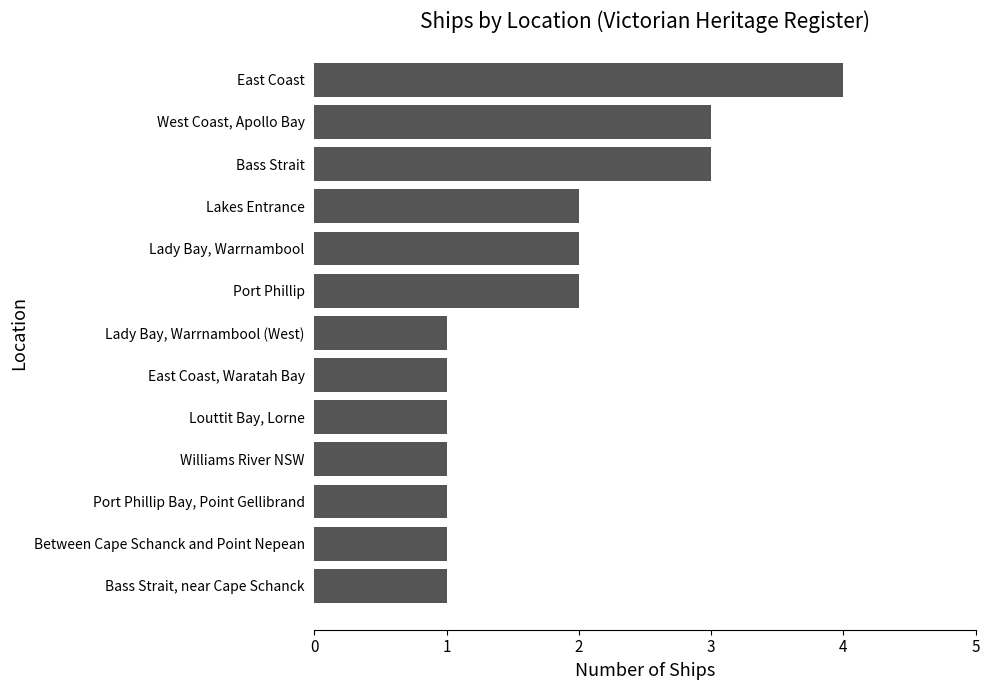

Reading top to bottom, extract all data points from this chart.

East Coast=4	West Coast, Apollo Bay=3	Bass Strait=3	Lakes Entrance=2	Lady Bay, Warrnambool=2	Port Phillip=2	Lady Bay, Warrnambool (West)=1	East Coast, Waratah Bay=1	Louttit Bay, Lorne=1	Williams River NSW=1	Port Phillip Bay, Point Gellibrand=1	Between Cape Schanck and Point Nepean=1	Bass Strait, near Cape Schanck=1